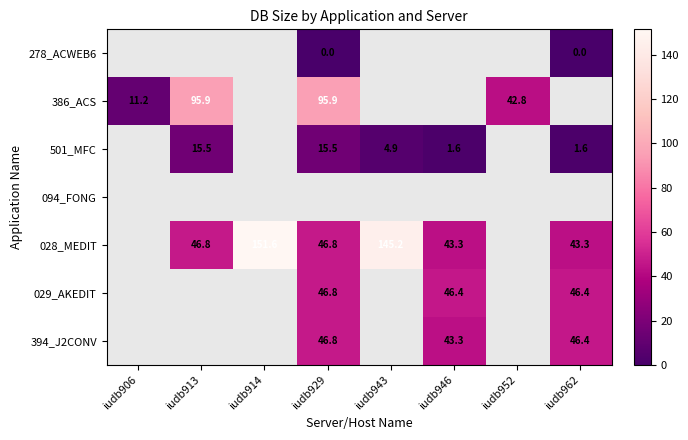

Where does the 028_MEDIT series first go above 46?

iudb913